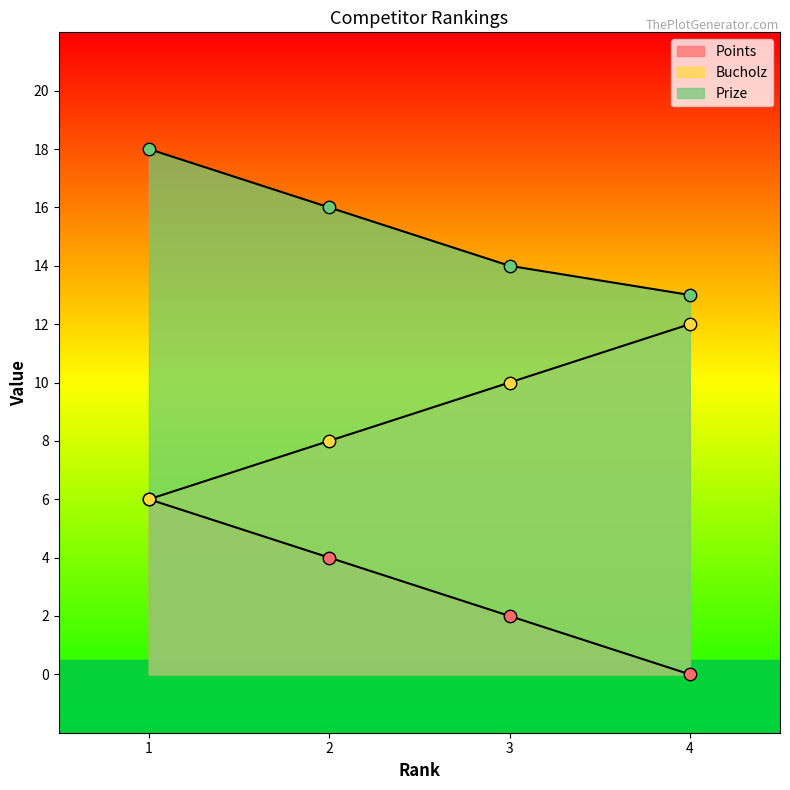

What are all the series names shown in the legend?

Points, Bucholz, Prize